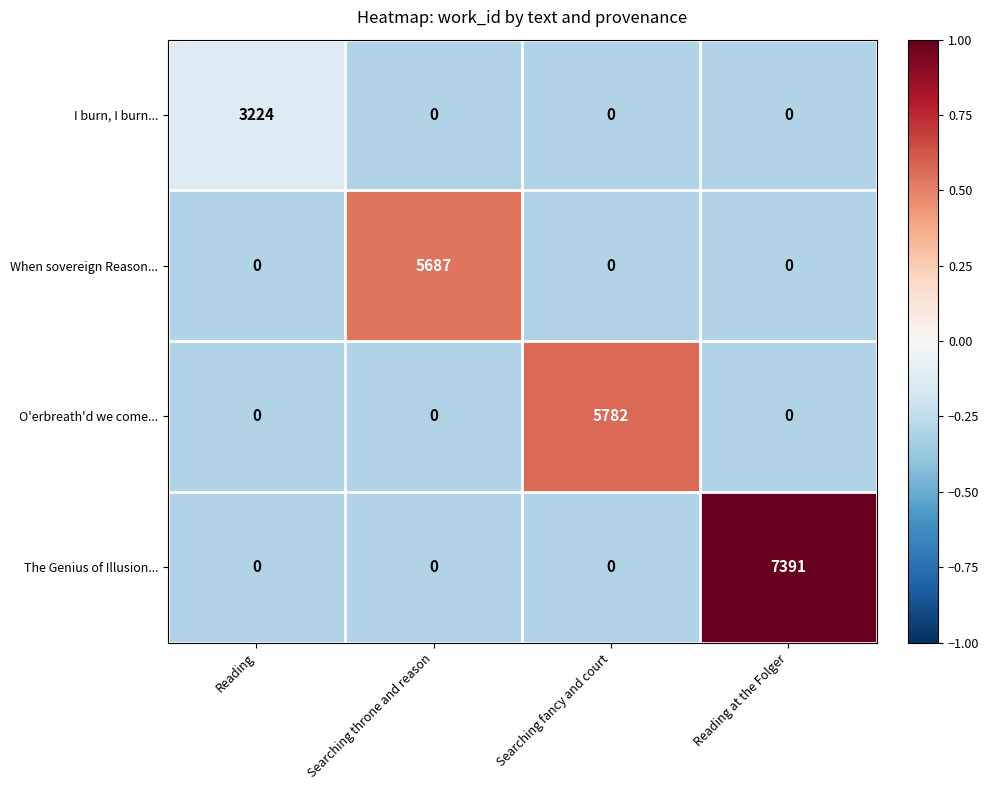

The value of The Genius of Illusion... at Reading at the Folger is 7391. True or false?

True